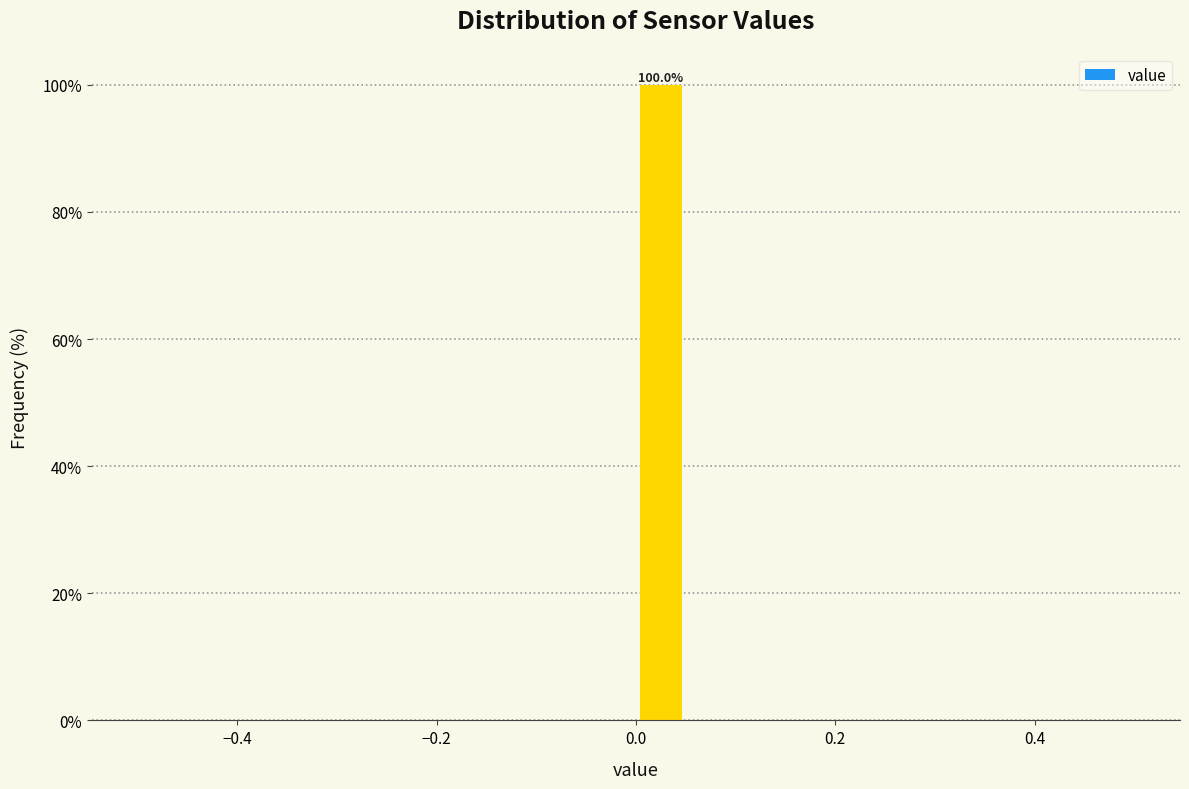

Around what value on the x-axis is the tallest bar? Give the approximate position of its centre, as read against the axis.

0.02